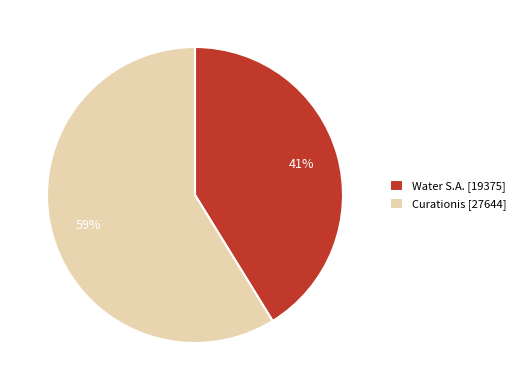

Which category has the smallest portion of the pie?

Water S.A.